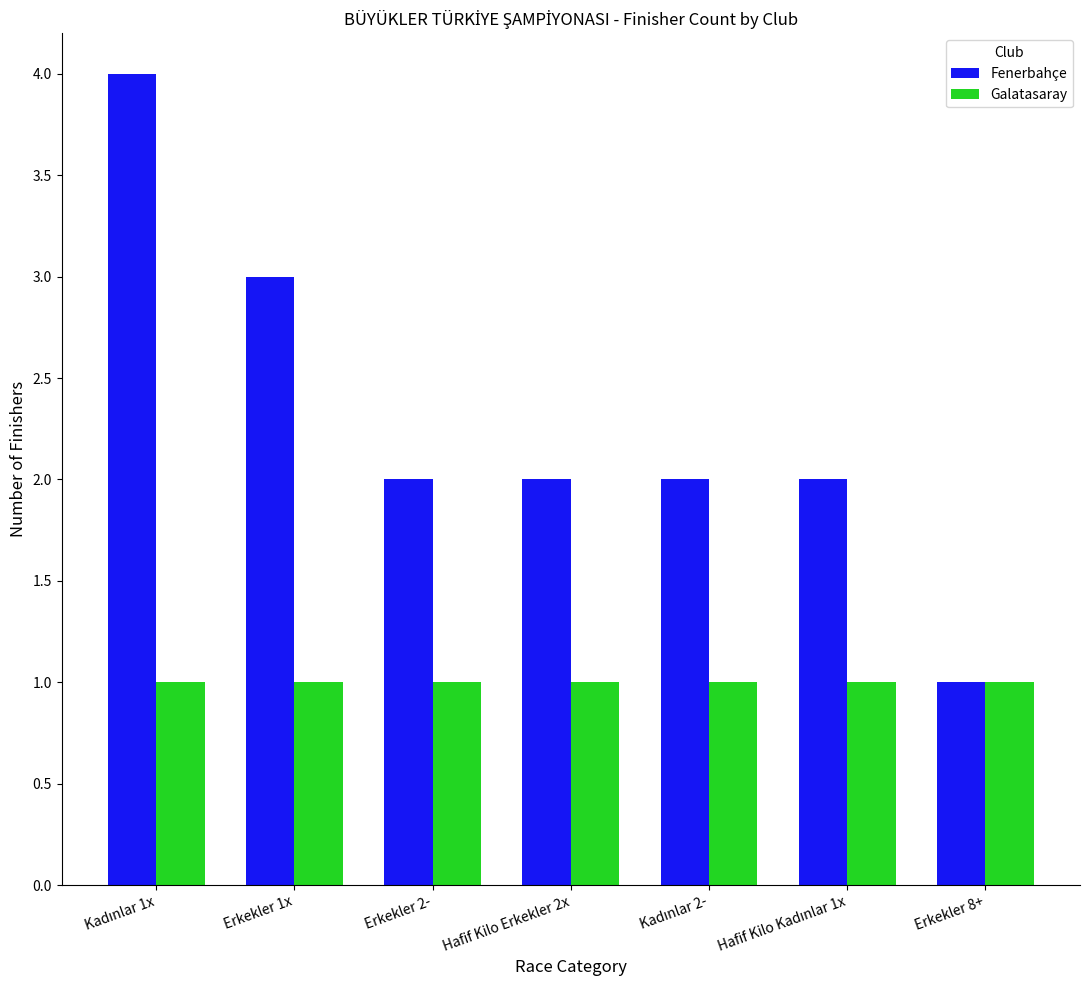

How many groups of bars are there?

7